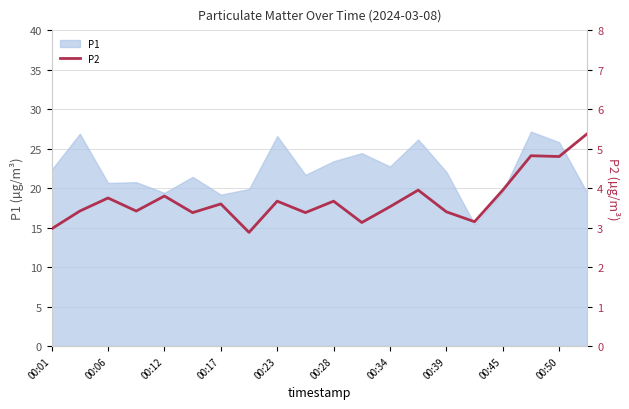

What is the sum of all values?

74.0